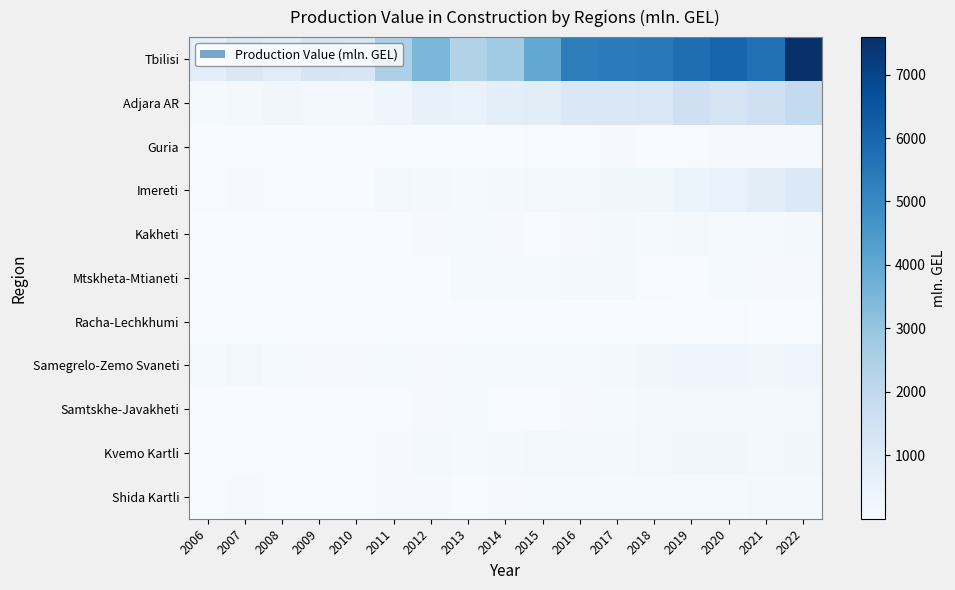

Which series has the widest spread of values?

Tbilisi